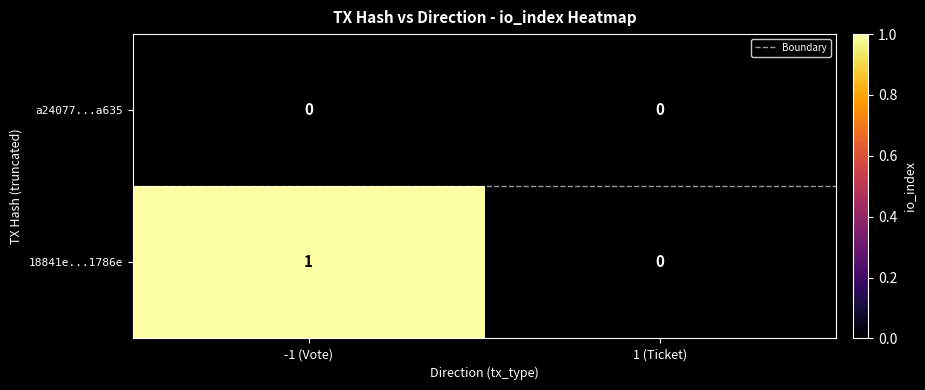

List the series in order of their peak value, highest first.

18841e...1786e, a24077...a635